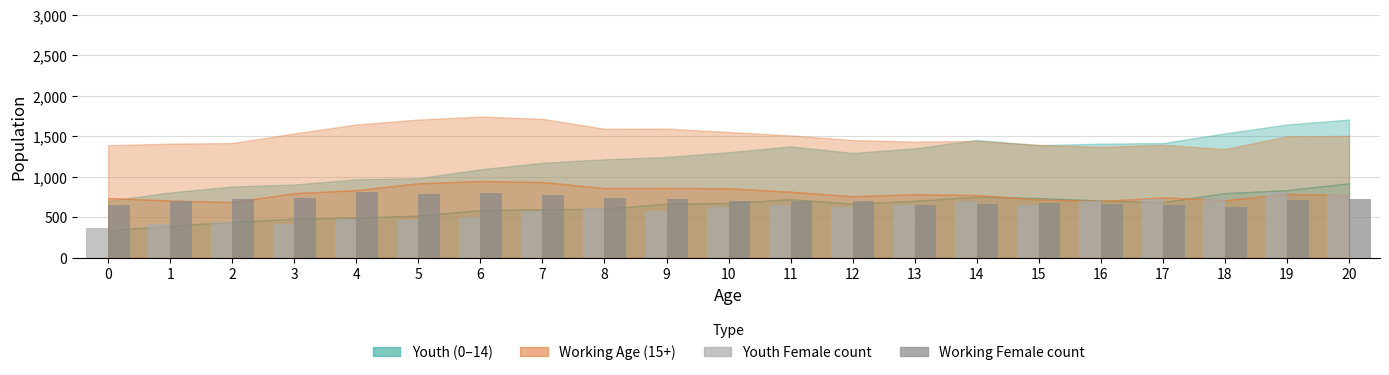

What is the difference between the highest and lowest values at 1?

289